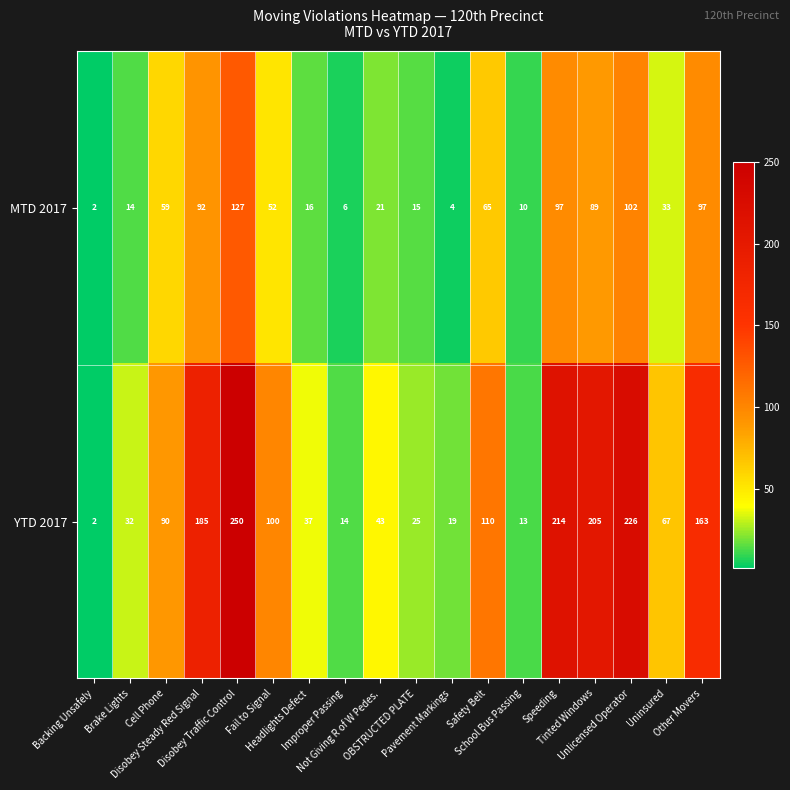

What is the difference between the maximum and minimum values in the YTD 2017 series?

248